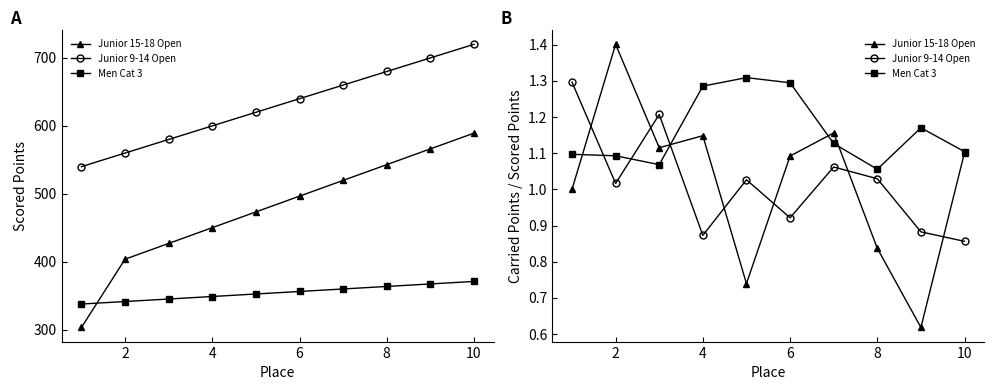

True or false: Men Cat 3 and Junior 15-18 Open intersect in this chart.

True